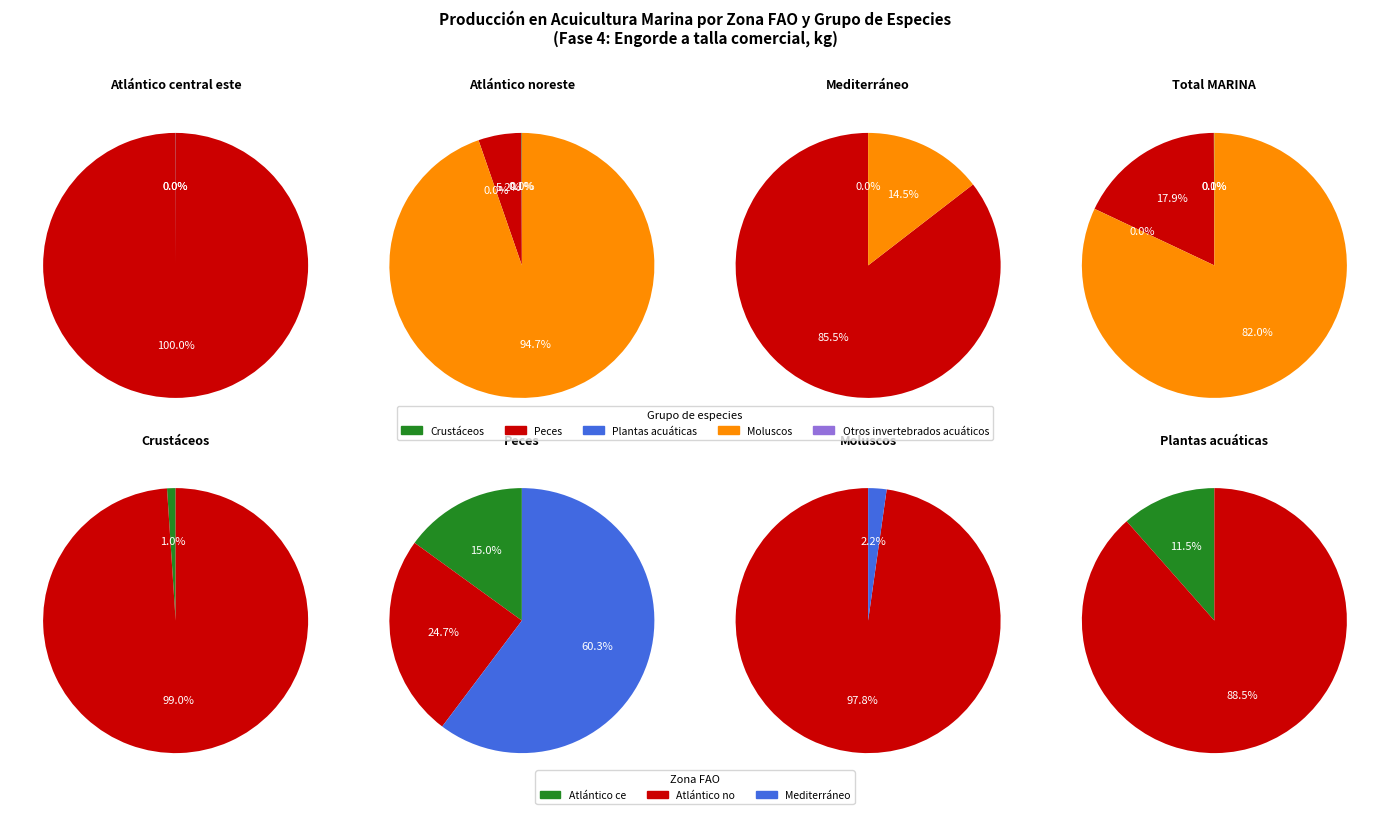

Does Atlántico noreste represent more than half of the total?

Yes